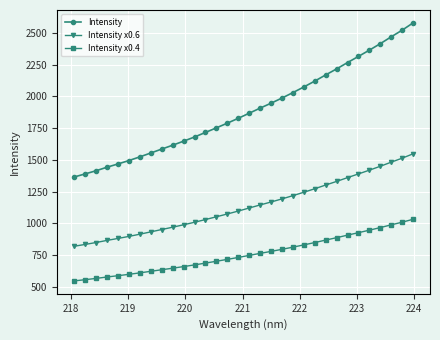

Does the chart display data point markers on the line(s)?

Yes